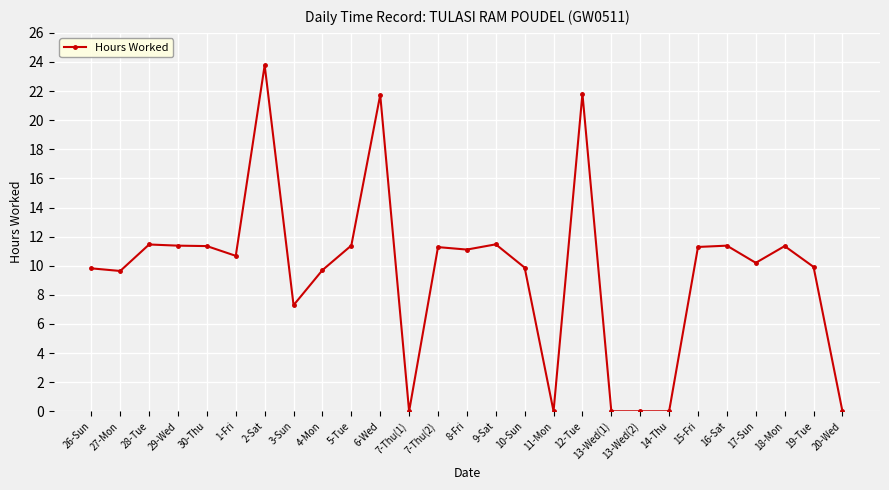

Does the chart have visible grid lines?

Yes